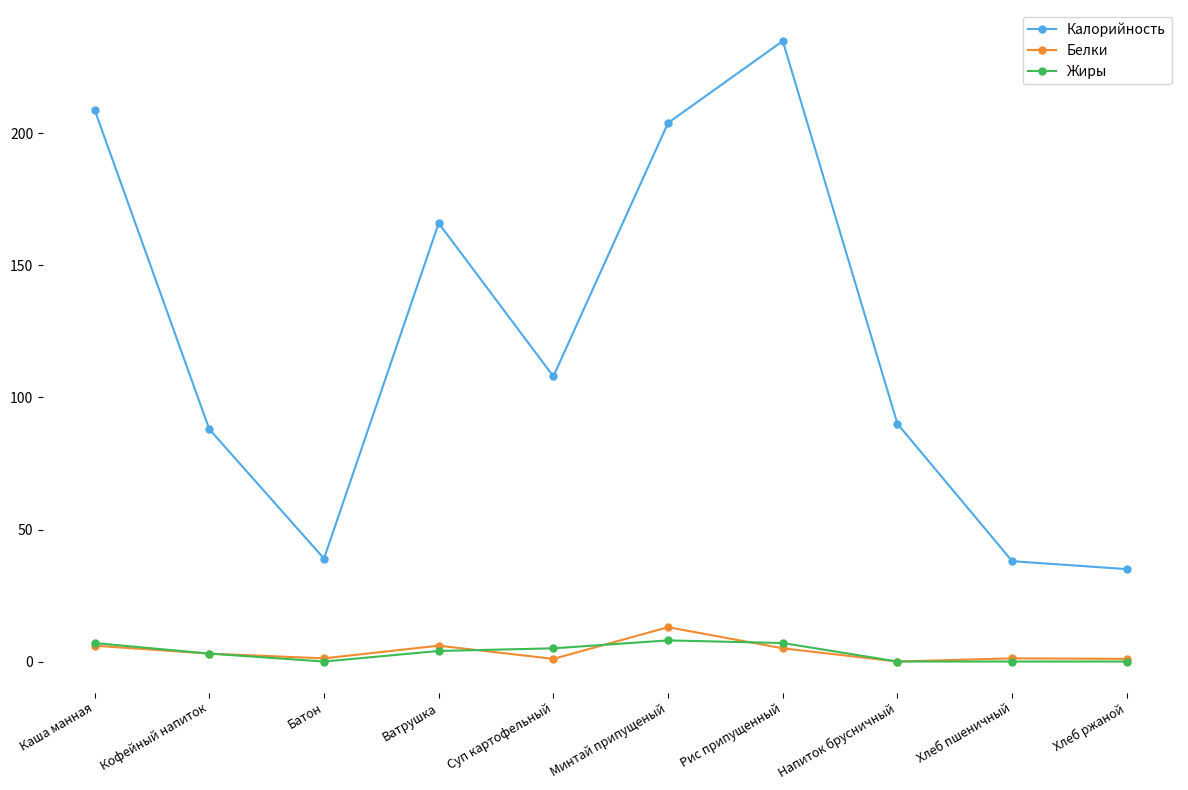

The Калорийность series shows 88.0 at Кофейный напиток. True or false?

True